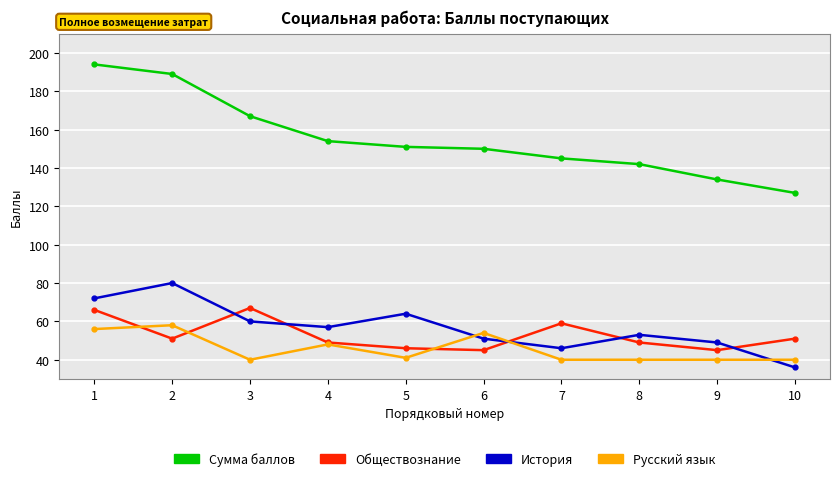

True or false: Сумма баллов has a value of 194 at 1.

True